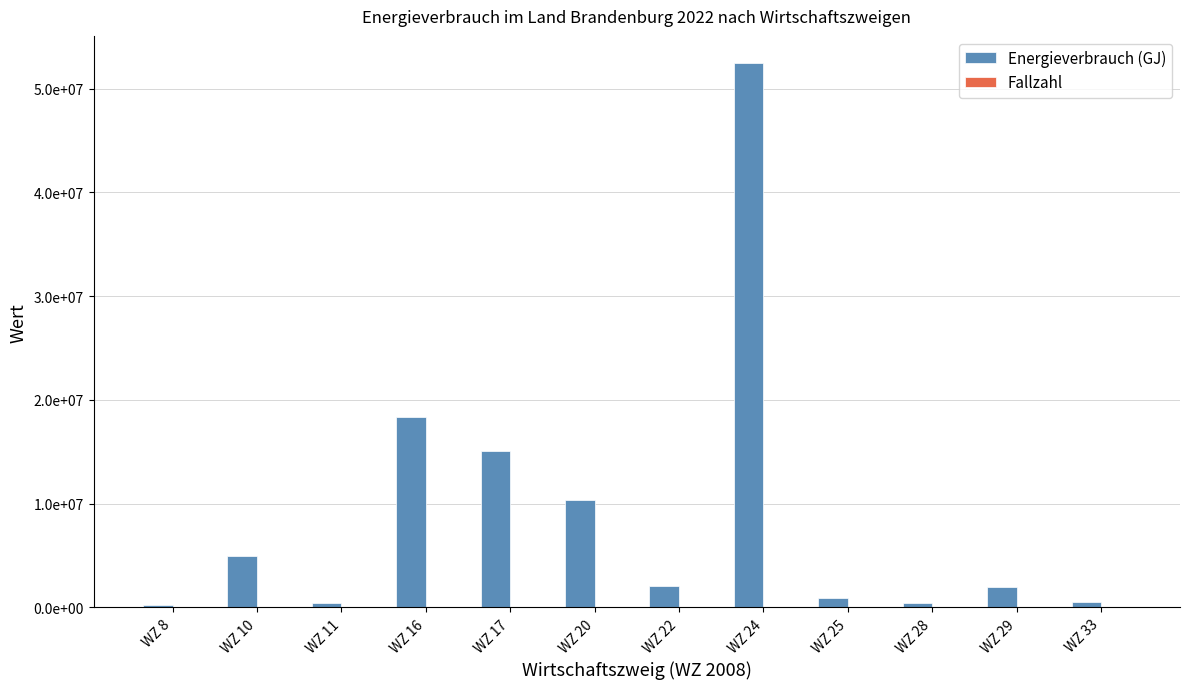

Are the bars grouped side by side (vs. stacked)?

Yes